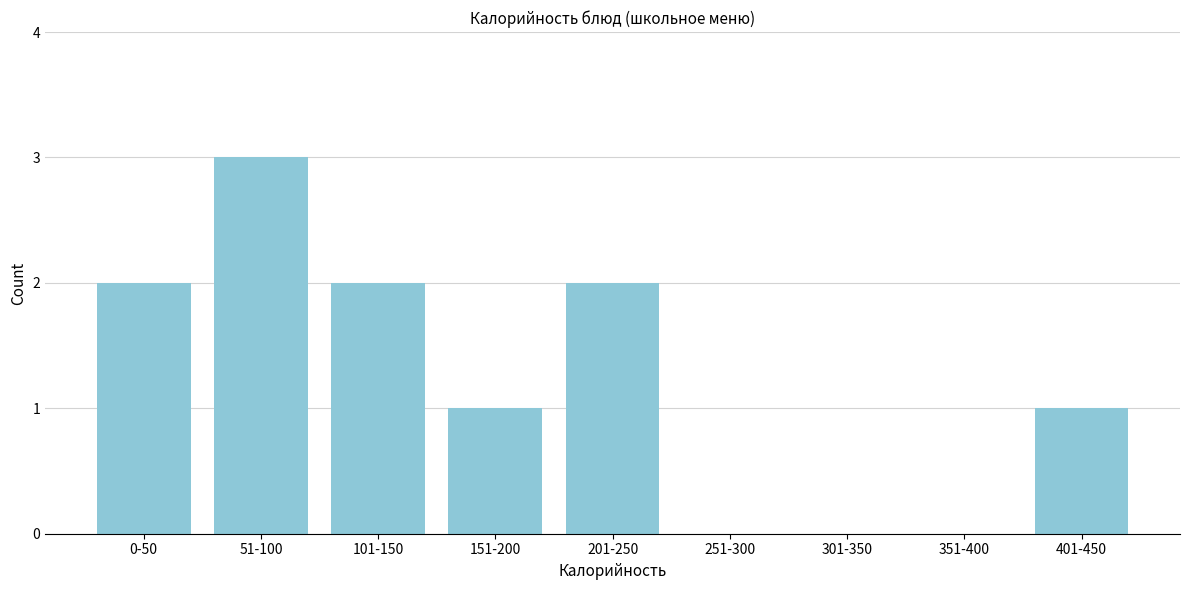

Reading left to right, transcribe all the data shown in this chart.

0-50=2	51-100=3	101-150=2	151-200=1	201-250=2	251-300=0	301-350=0	351-400=0	401-450=1